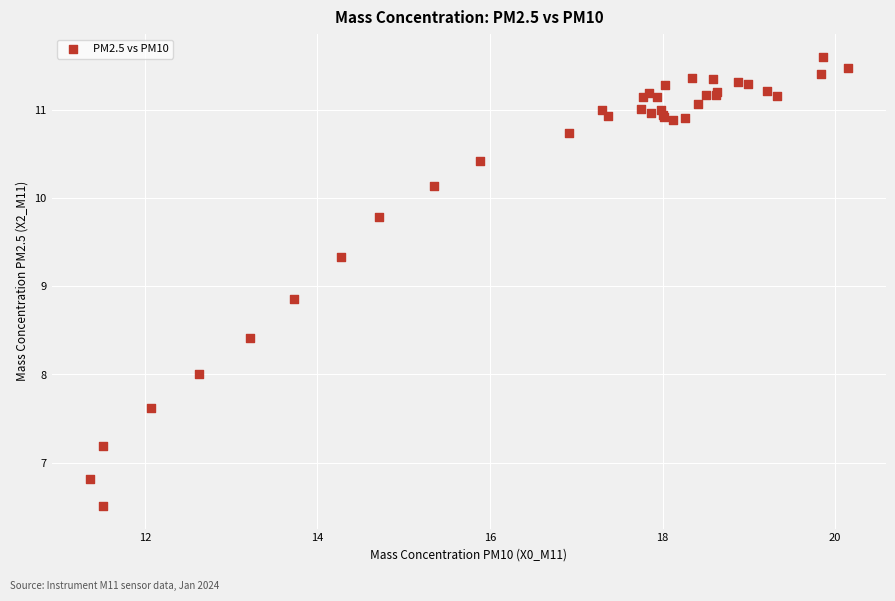

What Y value in the scatter plot is closest to 9?

8.9